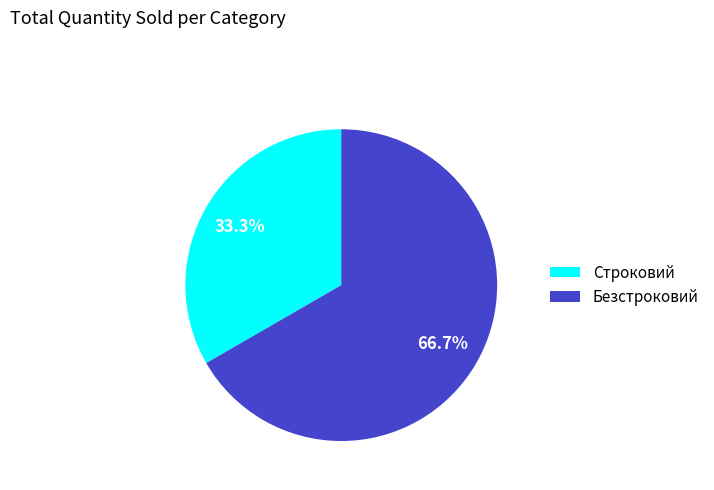

Does Строковий represent more than half of the total?

No